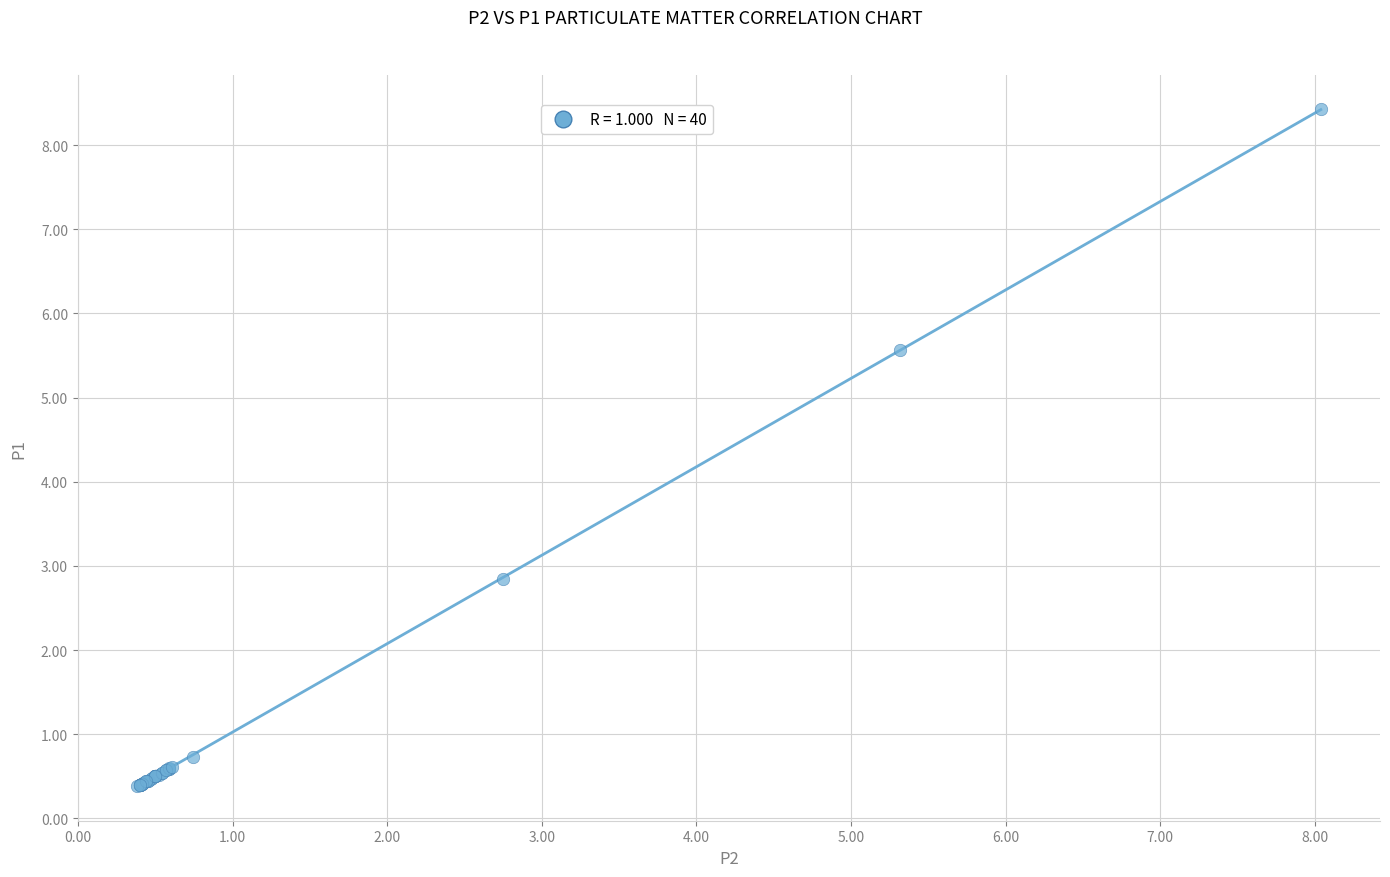

What Y value in the scatter plot is closest to 4?

2.9